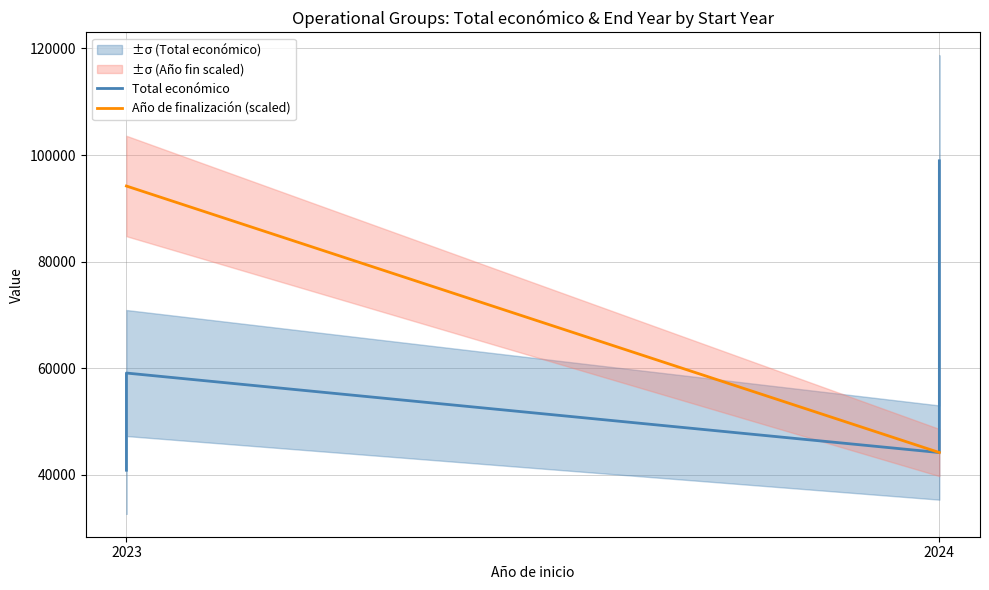

Which series has the widest spread of values?

Total económico